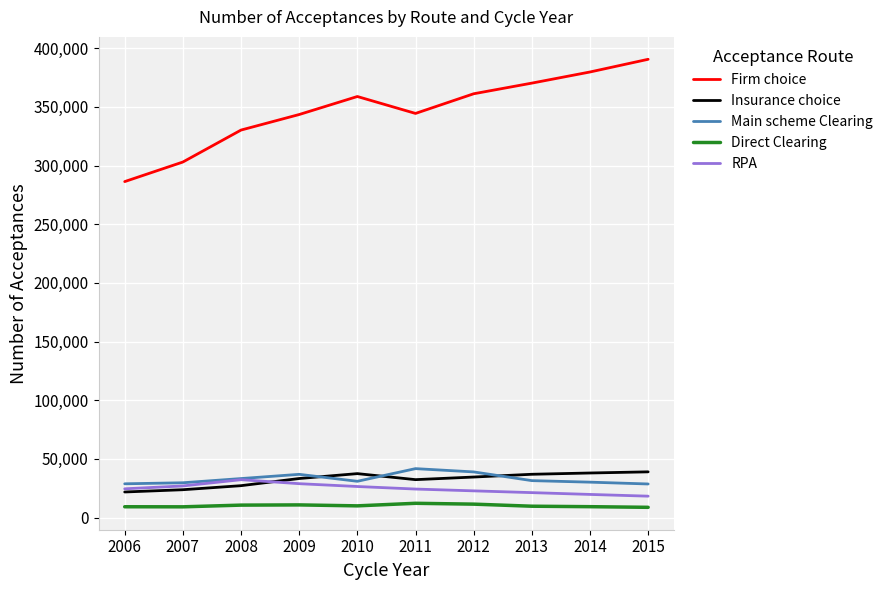

At 2011, list the series in order from smallest to largest.

Direct Clearing, RPA, Insurance choice, Main scheme Clearing, Firm choice